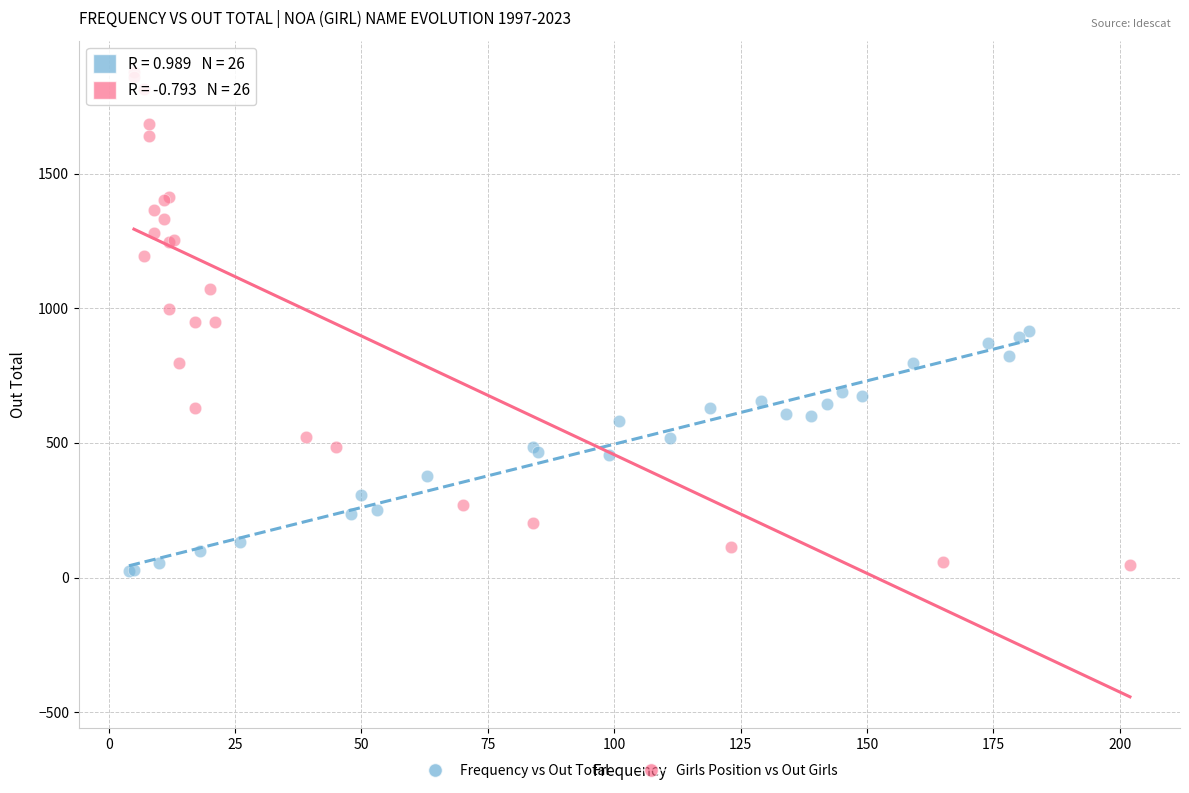

Which series reaches the maximum Y coordinate?

Girls Position vs Out Girls